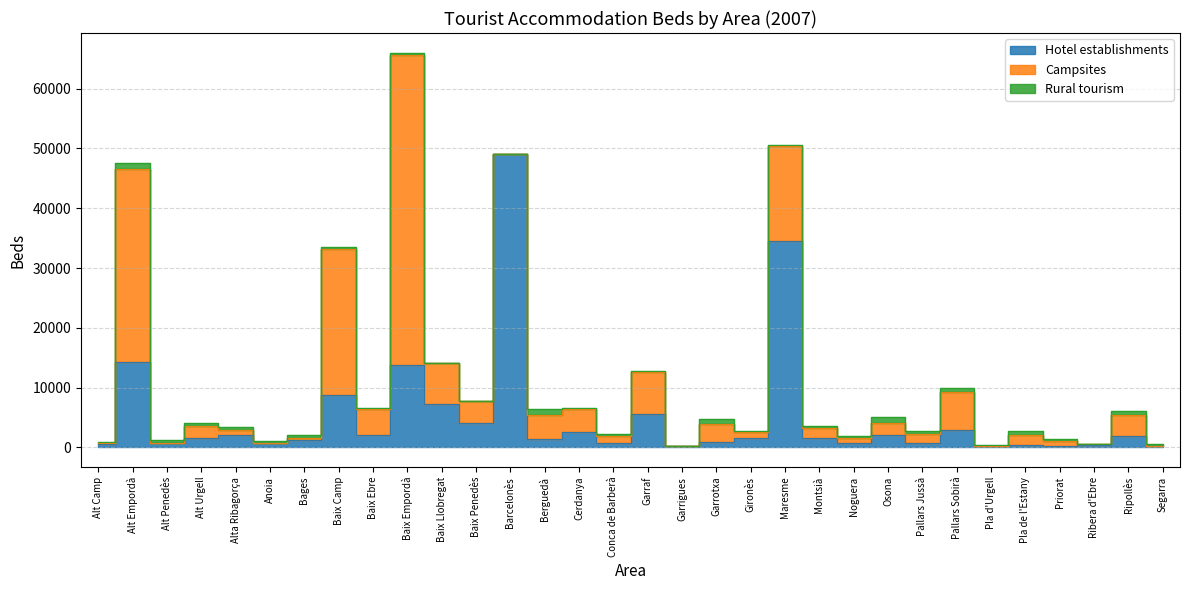

Rank the series at Montsià from lowest to highest value.

Rural tourism, Hotel establishments, Campsites